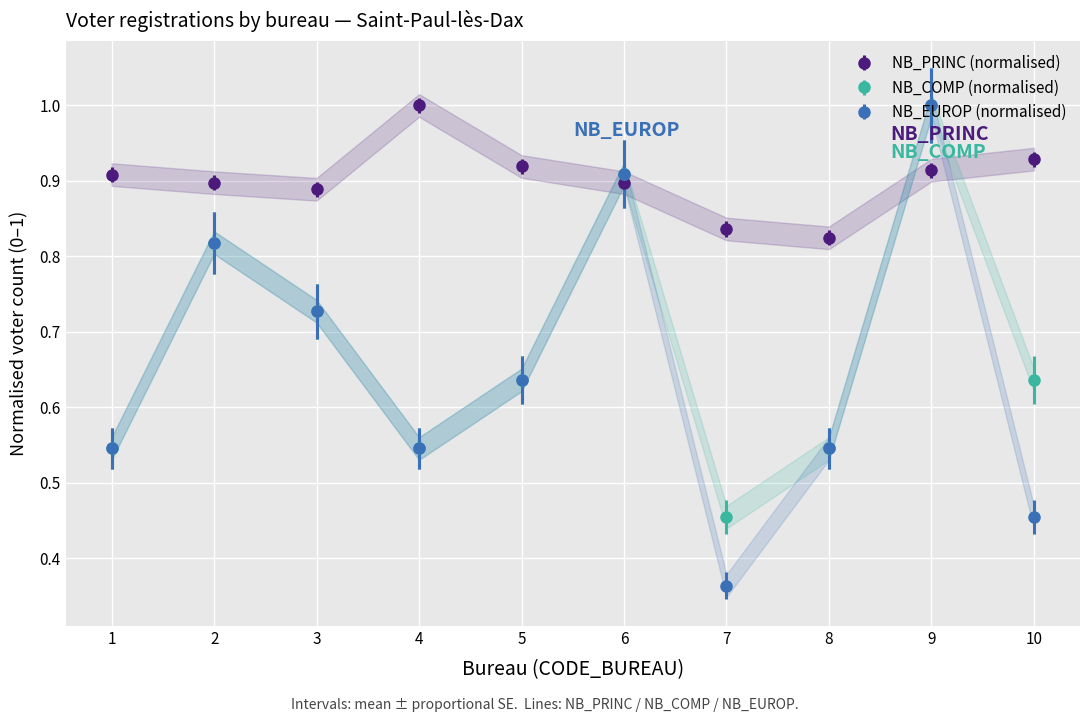

Which series ends up on top after the final intersection of NB_COMP and NB_PRINC?

NB_PRINC